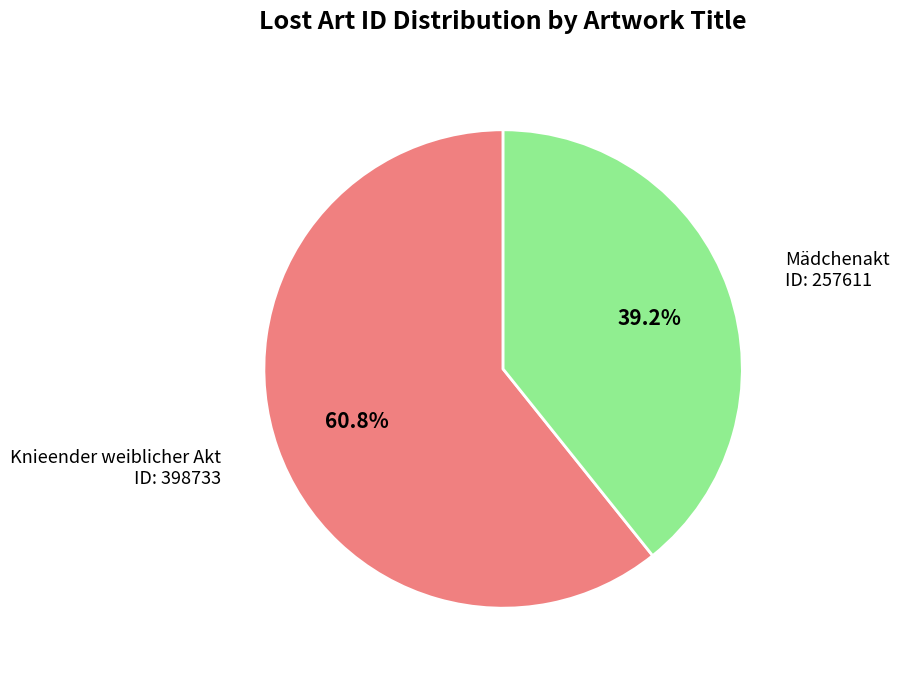

Is there any slice that represents more than half of the pie?

Yes